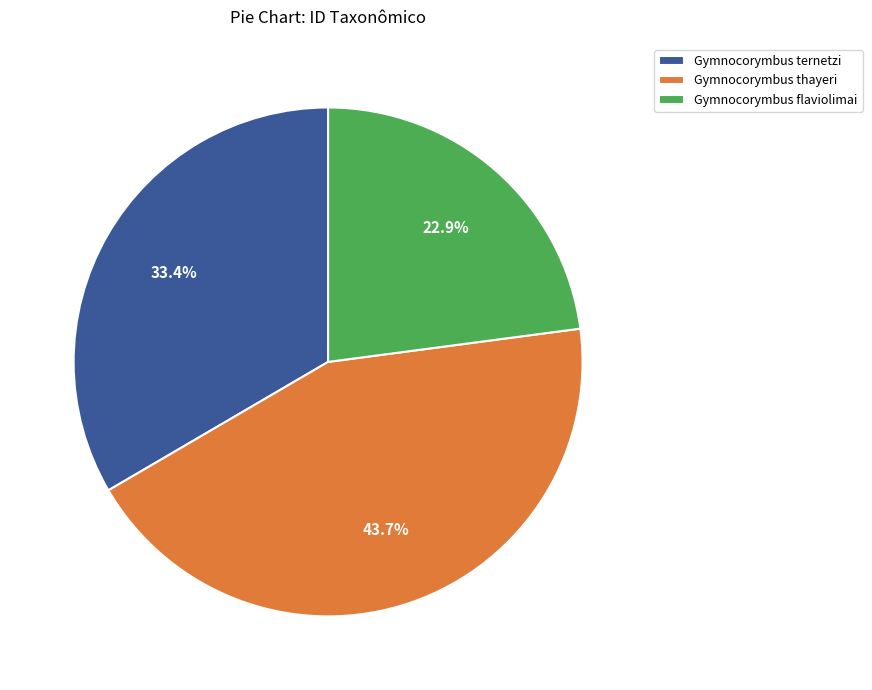

How many slices are in this pie chart?

3